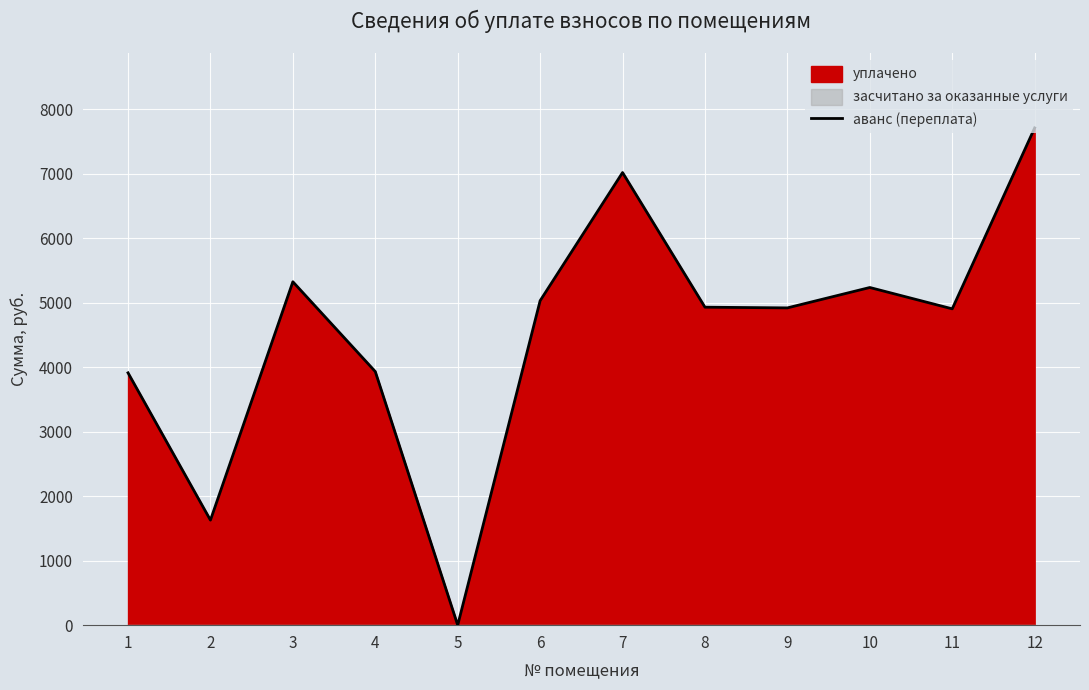

How many points are higher than both their immediate neighbors (excluding endpoints)?

3